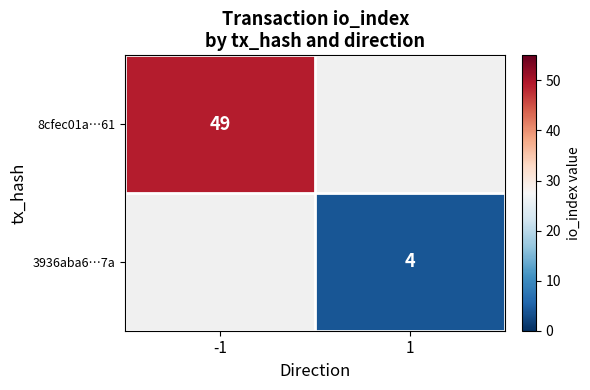

Is it true that 8cfec01a…61 equals 33 at -1?

False